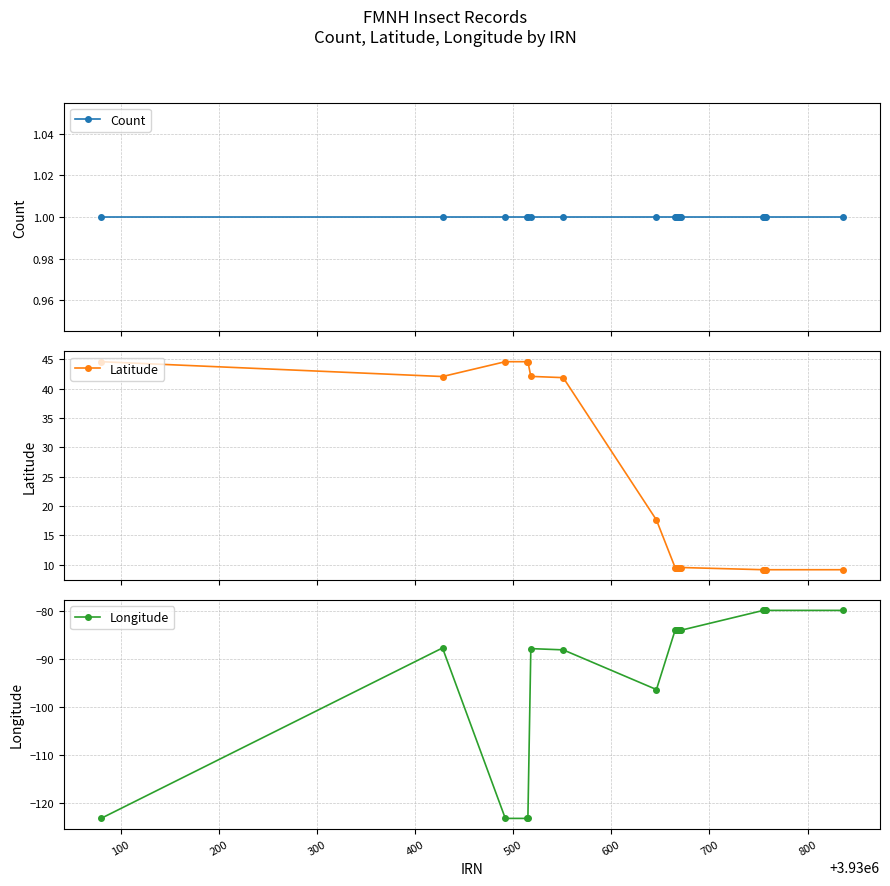

What is the value of the Latitude point at the 10th from the left?

9.5